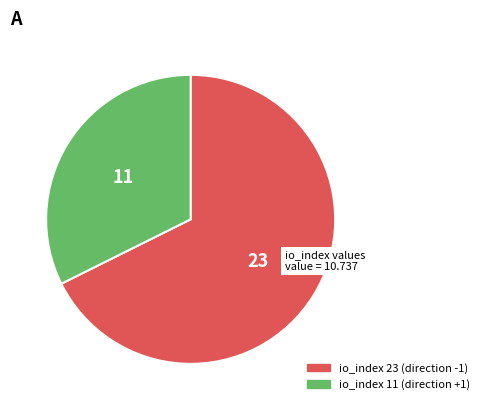

Does any single category account for the majority?

Yes